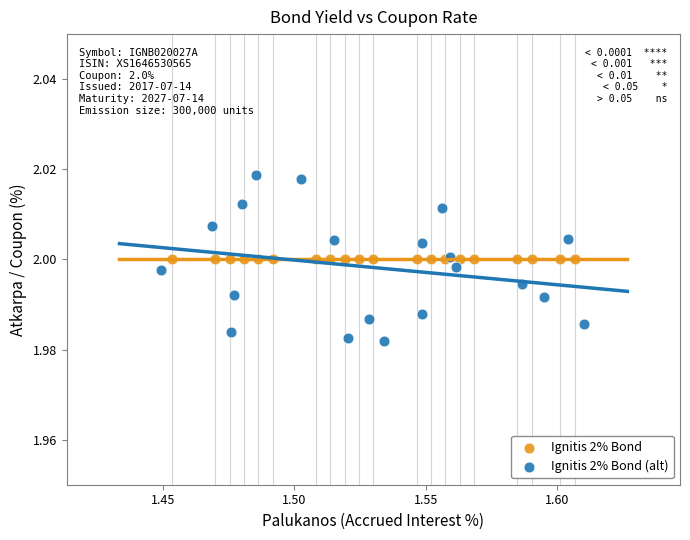

What are all the series names shown in the legend?

Ignitis 2% Bond, Ignitis 2% Bond (alt)